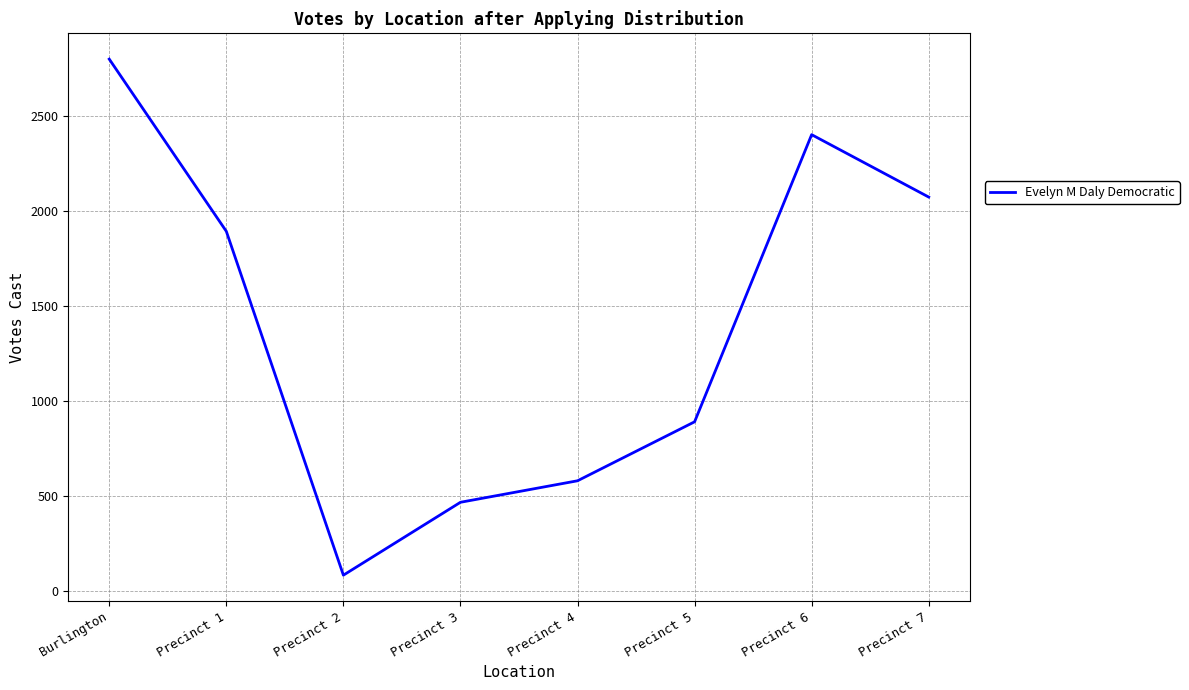

What is the difference between the values at Precinct 7 and Precinct 2?

1987